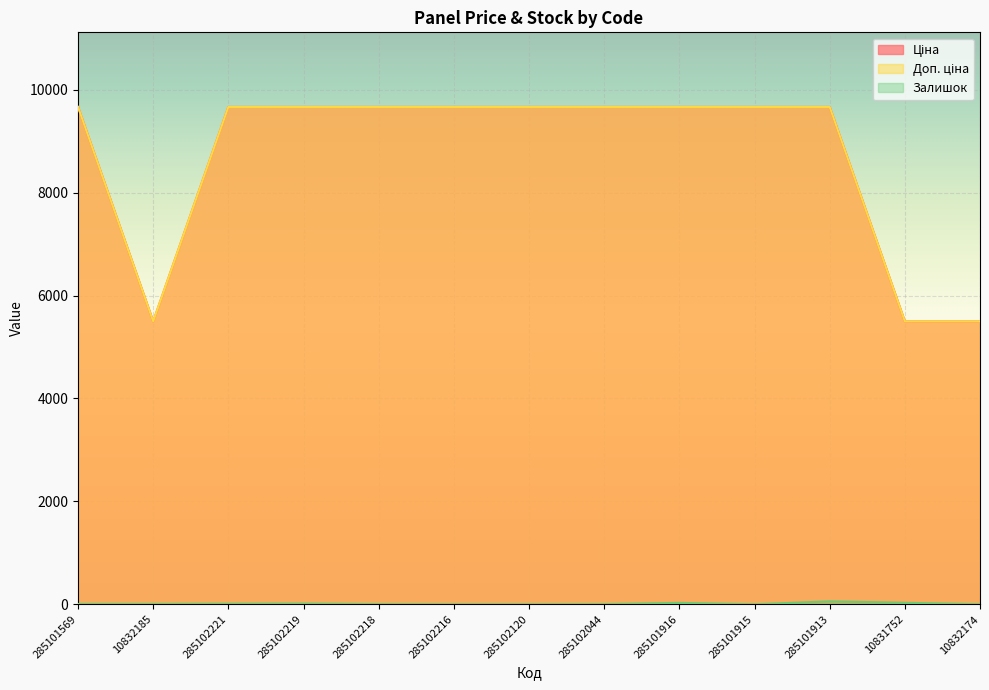

How many data points does each series have?

13